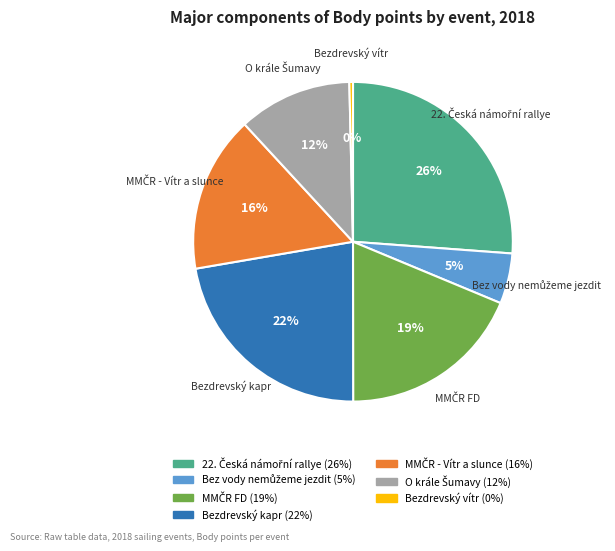

To the nearest percent, what is the average slice percentage?

14%